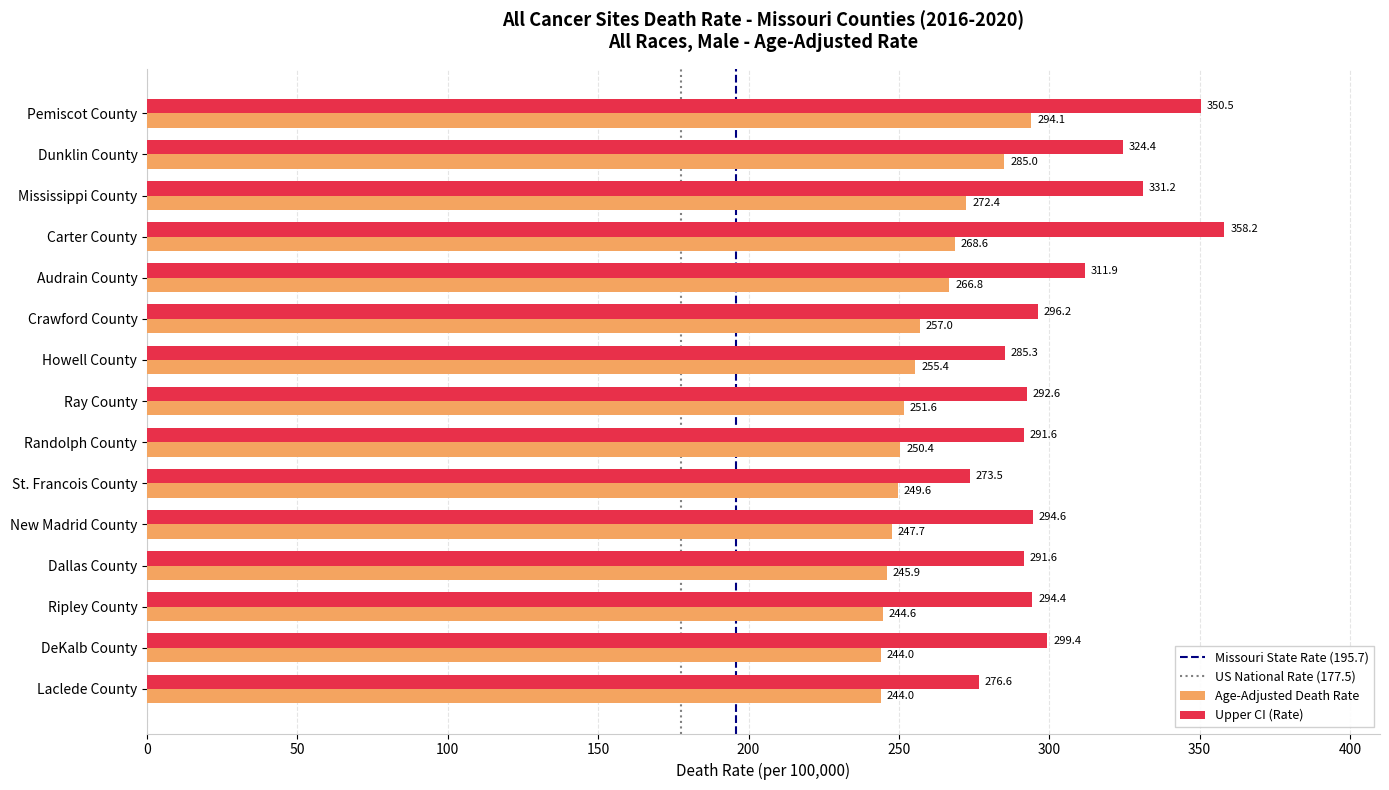

Rank the series by their average value, from highest to lowest.

Upper CI (Rate), Age-Adjusted Death Rate